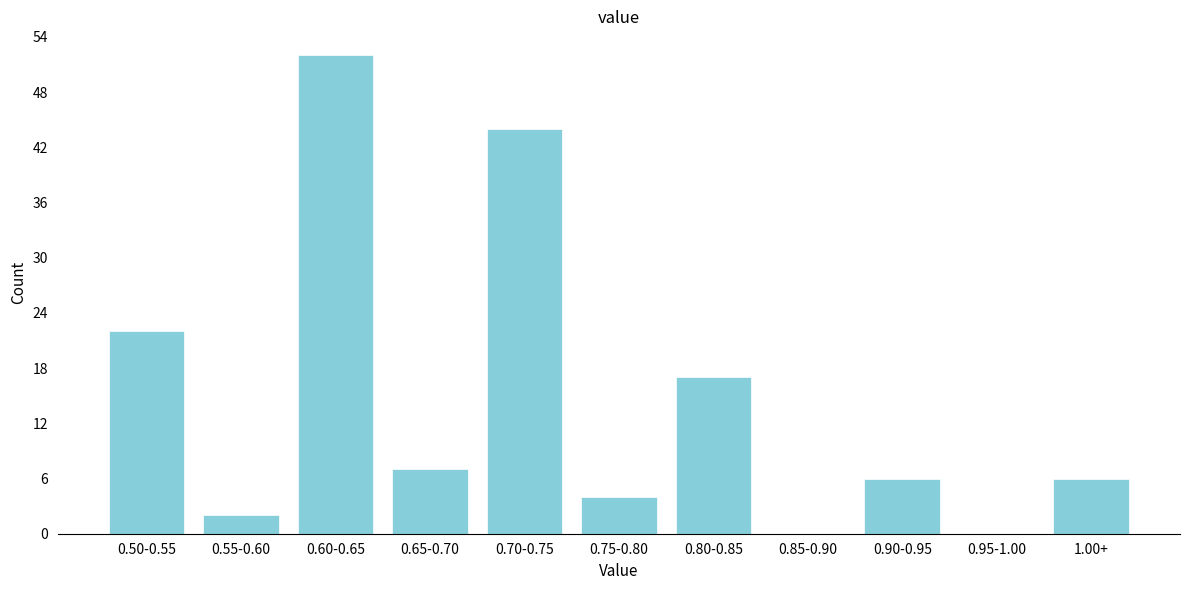

Reading left to right, transcribe all the data shown in this chart.

0.50-0.55=22	0.55-0.60=2	0.60-0.65=52	0.65-0.70=7	0.70-0.75=44	0.75-0.80=4	0.80-0.85=17	0.85-0.90=0	0.90-0.95=6	0.95-1.00=0	1.00+=6